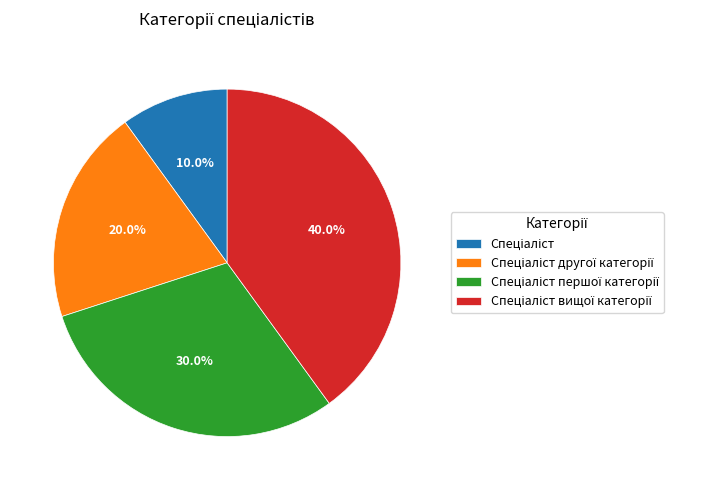

Is there a majority slice in this chart?

No